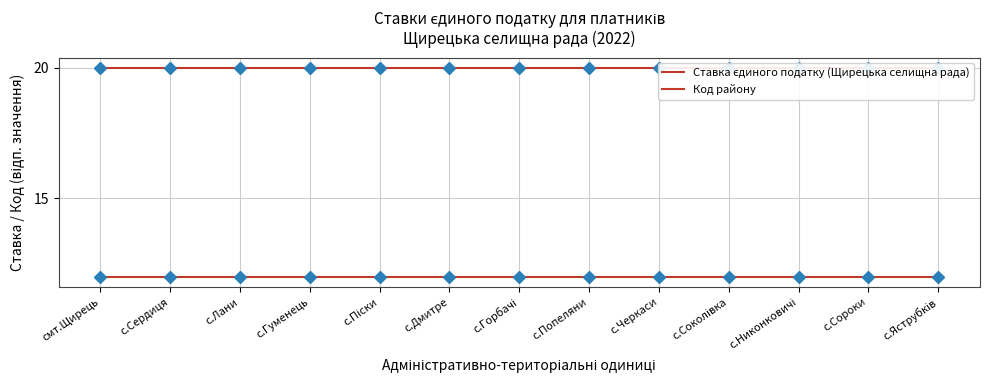

Which category has the lowest value across all series?

смт.Щирець